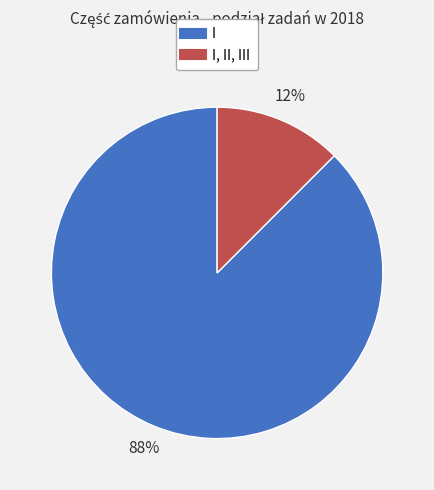

How many slices are in this pie chart?

2